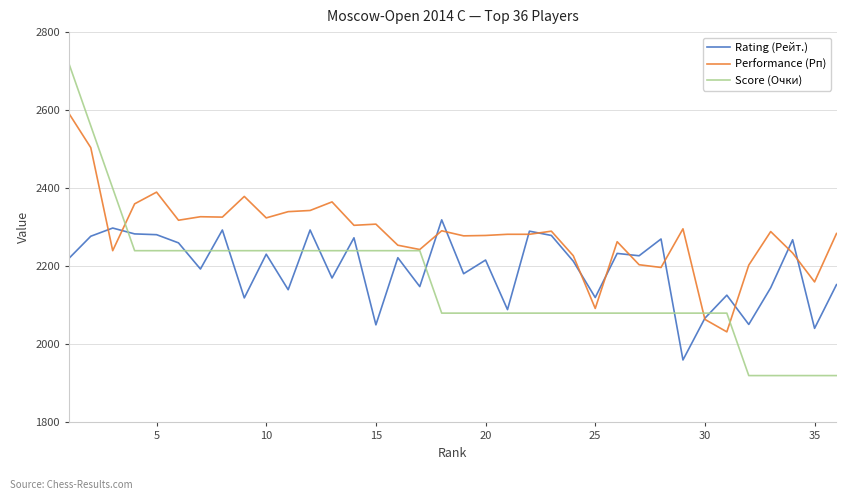

What is the greatest value displayed?

2720